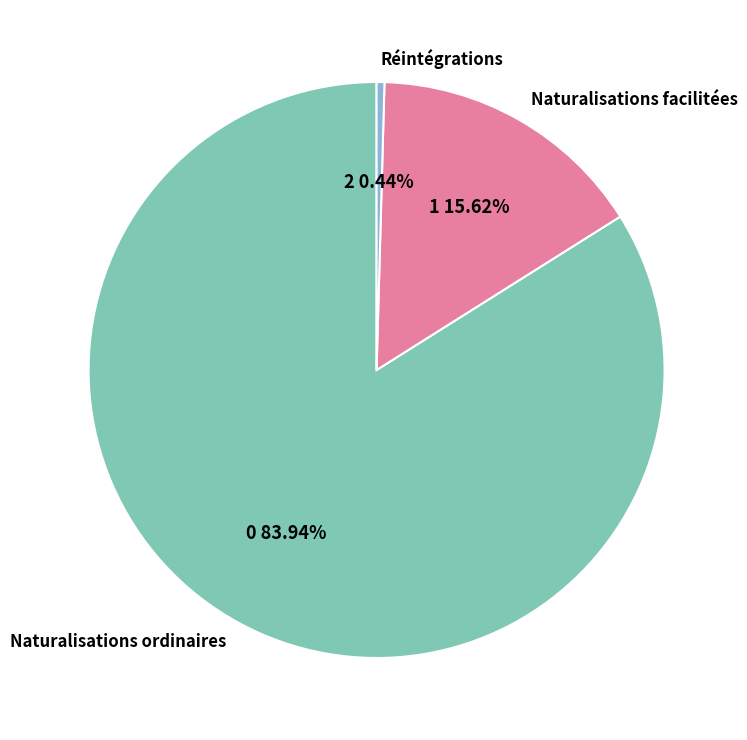

Is the sum of Naturalisations facilitées and Réintégrations greater than half?

No